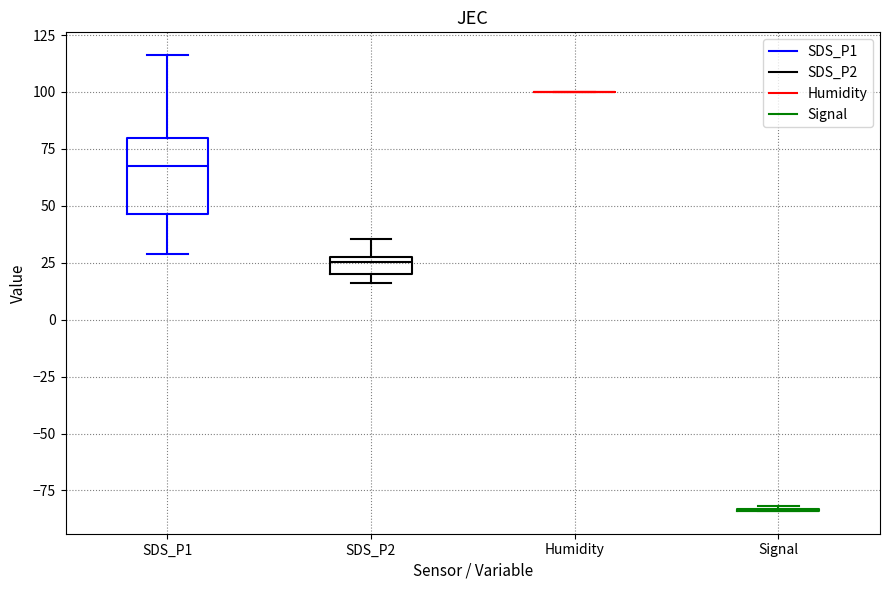

Where is the upper edge of the box for SDS_P2 on the y-axis? The values are not printed on the chart, so give them approximately, as read against the axis.

25